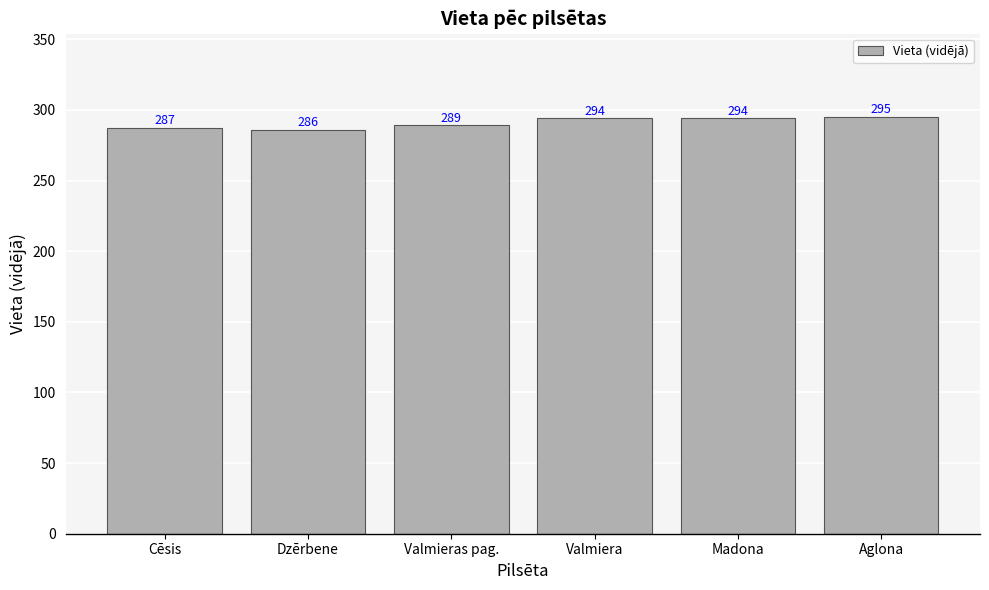

What is the change in value from Dzērbene to Aglona?

+9.0